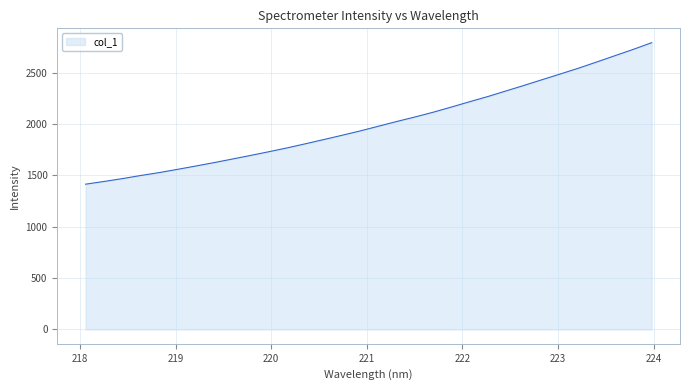

What is the difference between the maximum and minimum values?

1378.0